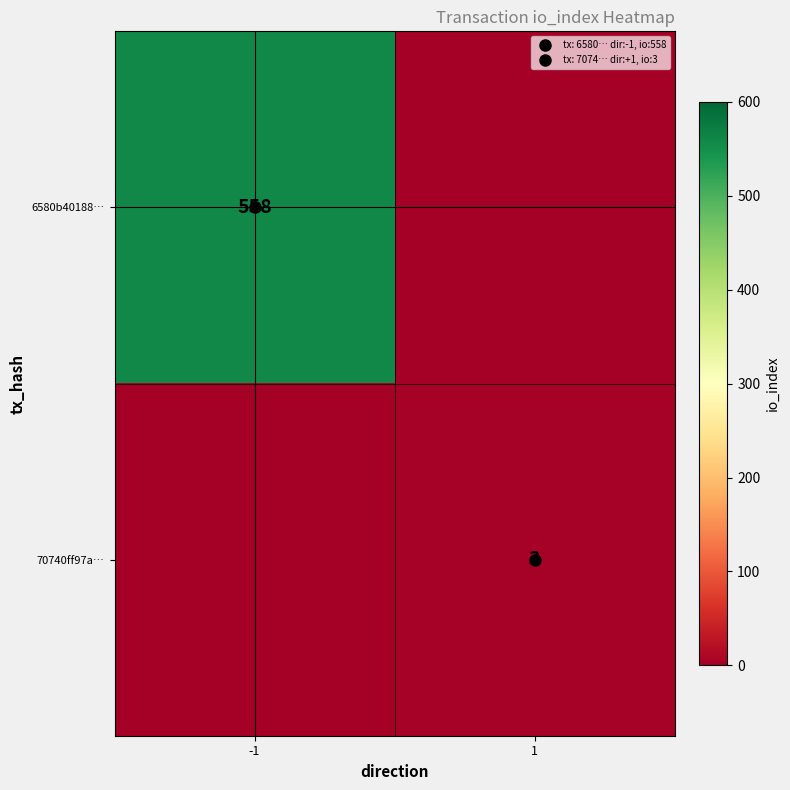

Is the value of 6580b40188… at -1 greater than the value of 70740ff97a… at 1?

Yes